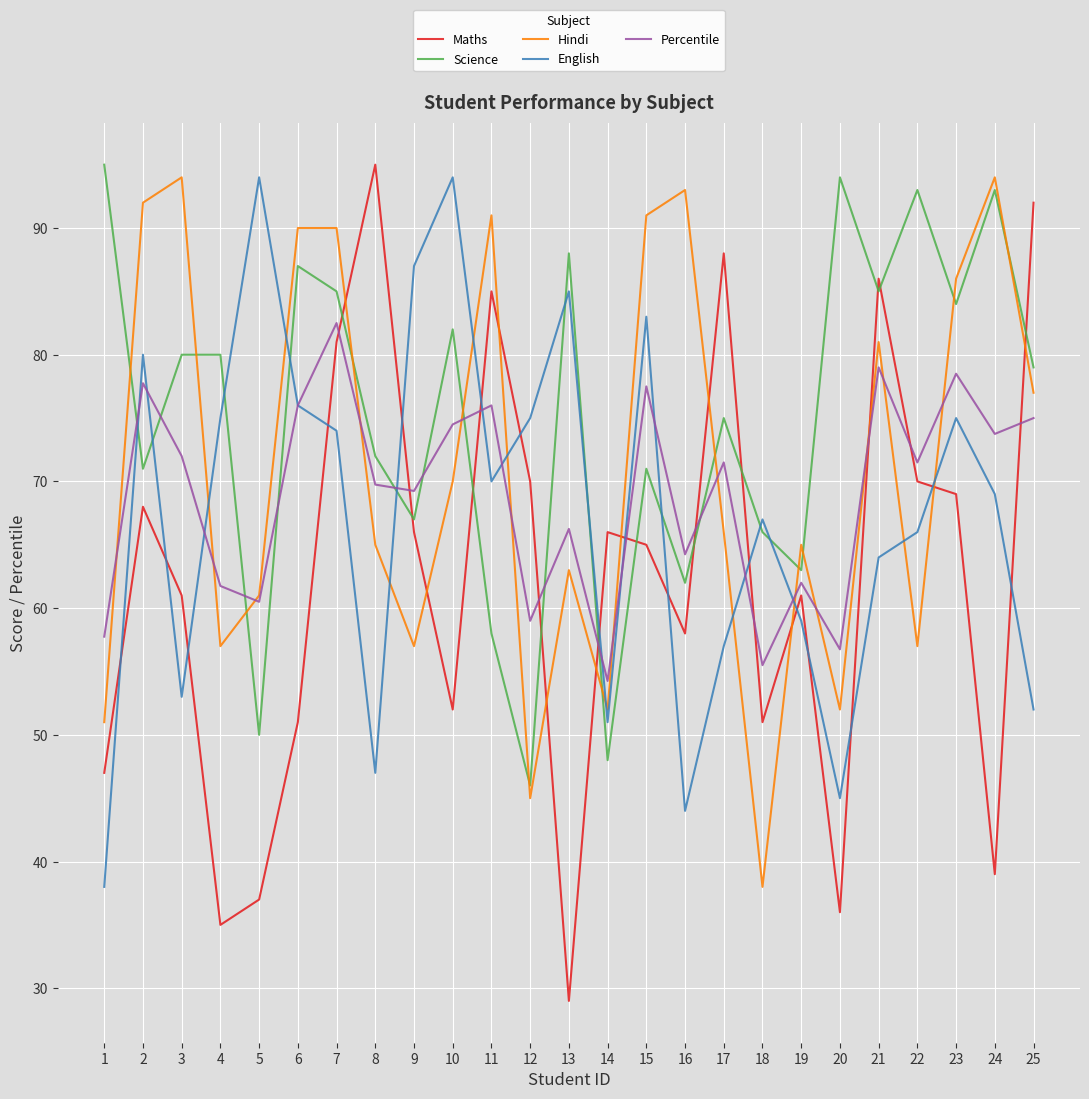

Between which two adjacent categories do Science and Percentile first intersect?

1 and 2